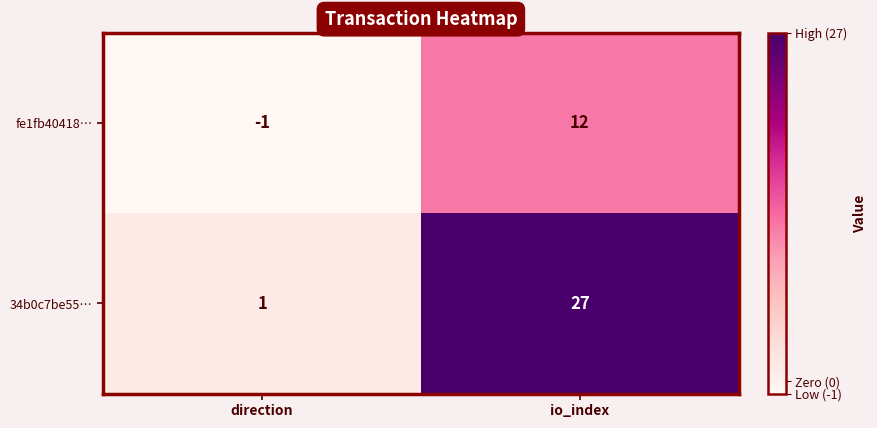

Rank the series by their average value, from highest to lowest.

34b0c7be55…, fe1fb40418…